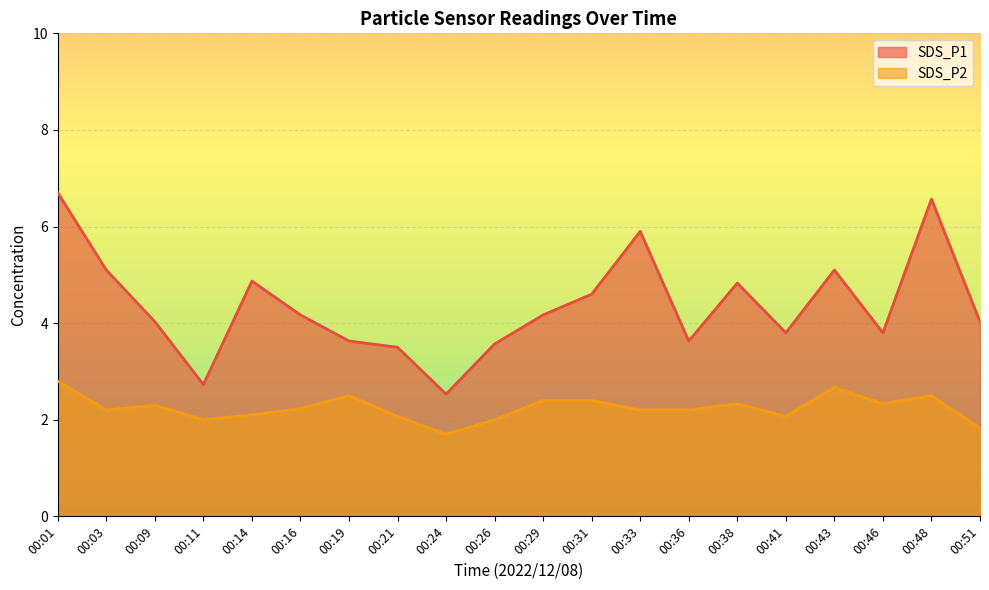

What is the difference between the SDS_P1 values at 00:24 and 00:38?

2.3